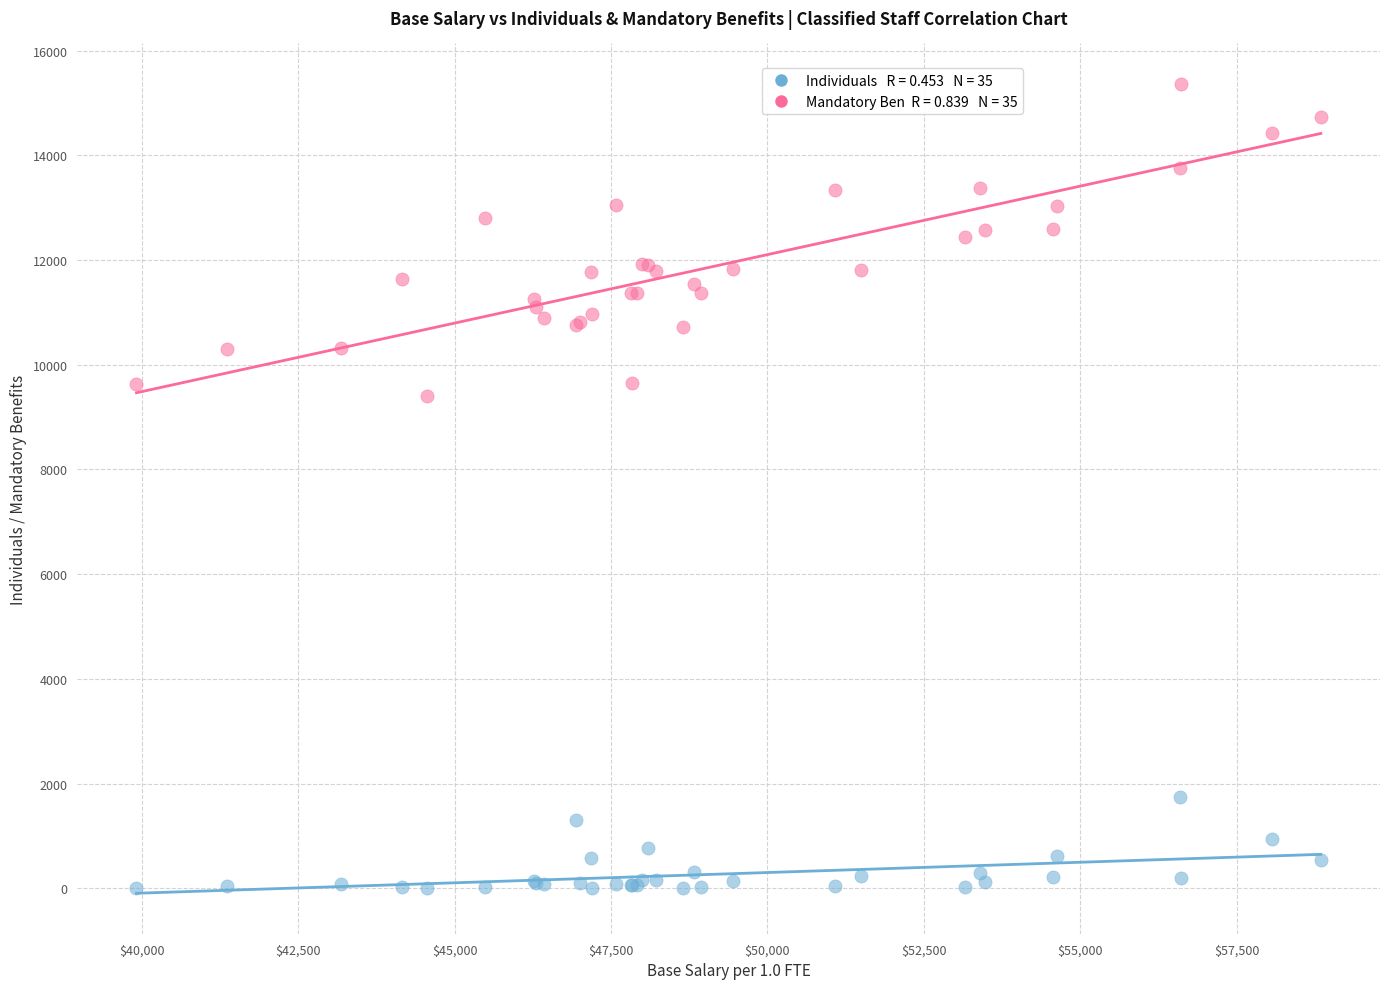

Across all series, what Y value is closest to 7683?

9402